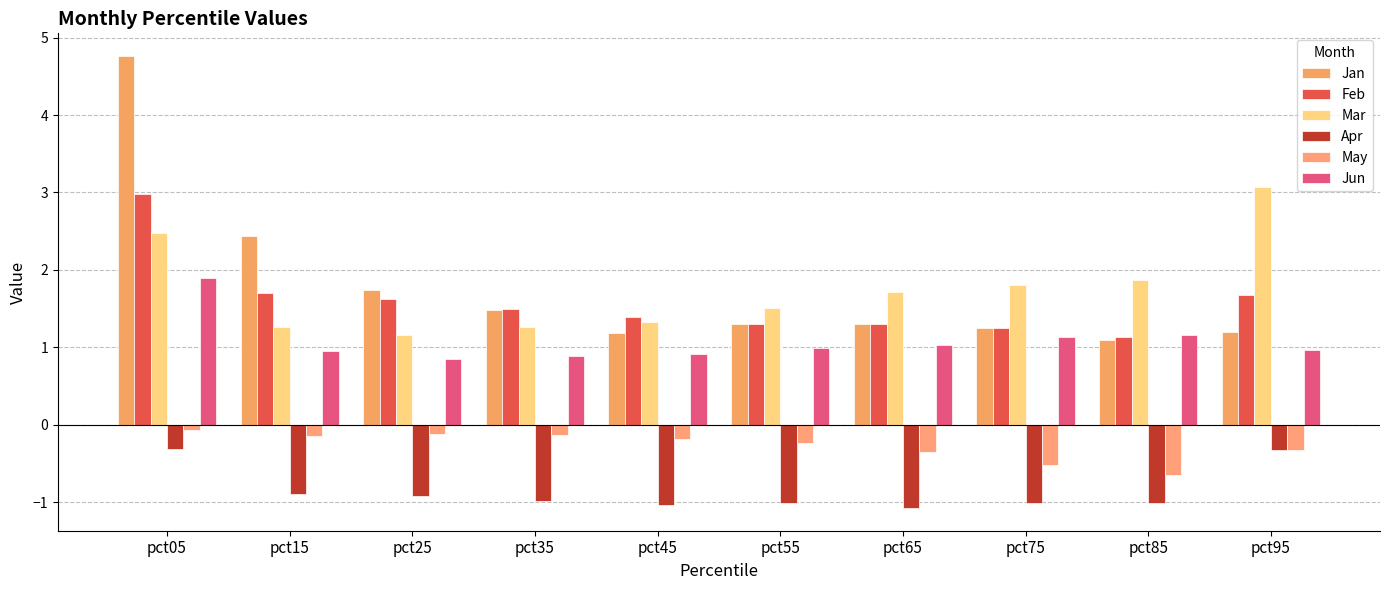

What is the sum of all Jun values?

10.8